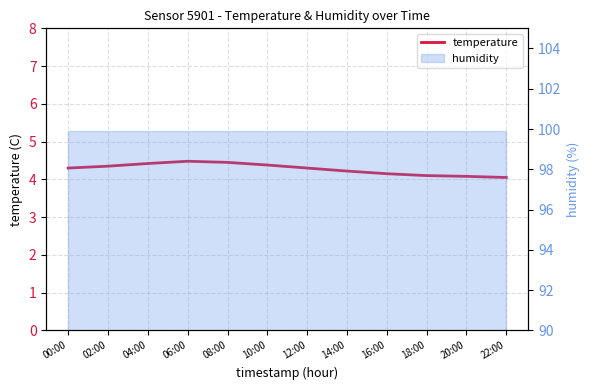

What is the smallest value displayed?

4.0